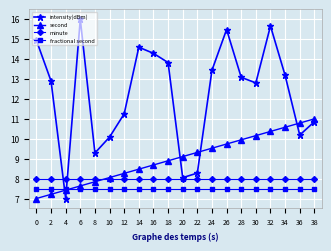

The fractional second series shows 3.5 at 30. True or false?

False